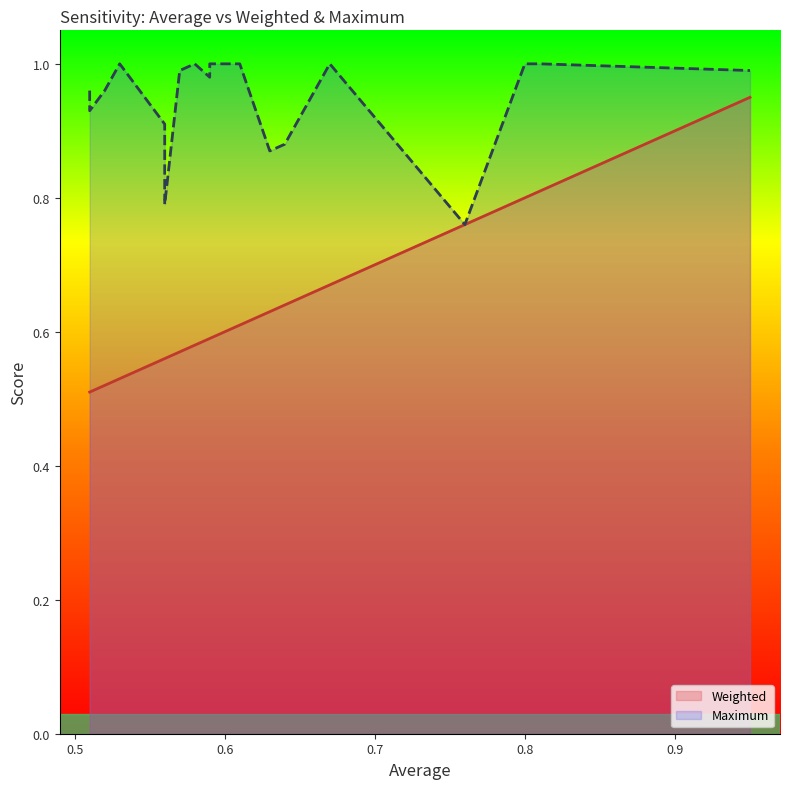

At how many categories does at least one series exceed 0?

20